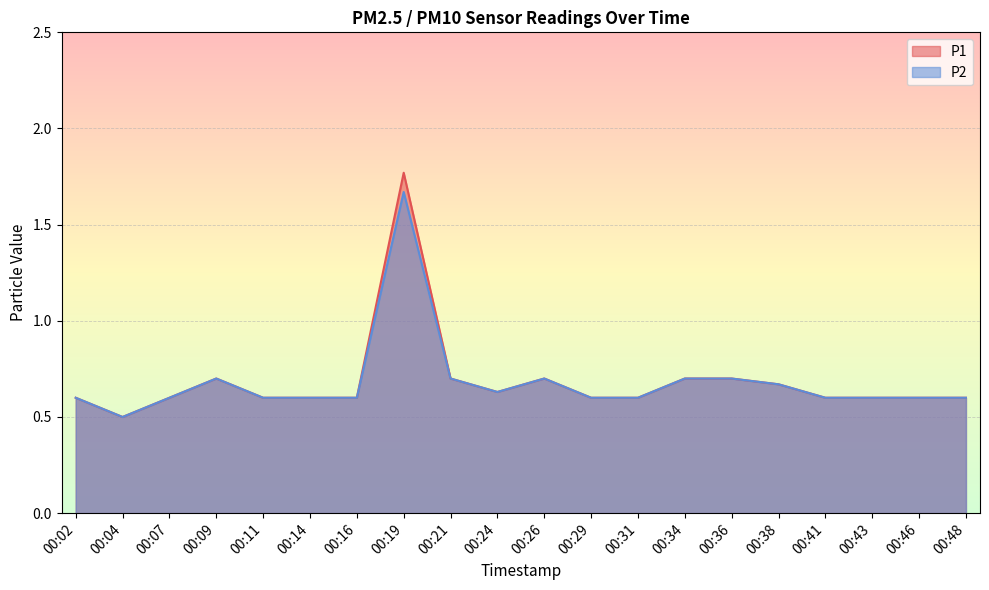

What is the average value of the P2 series?

0.7